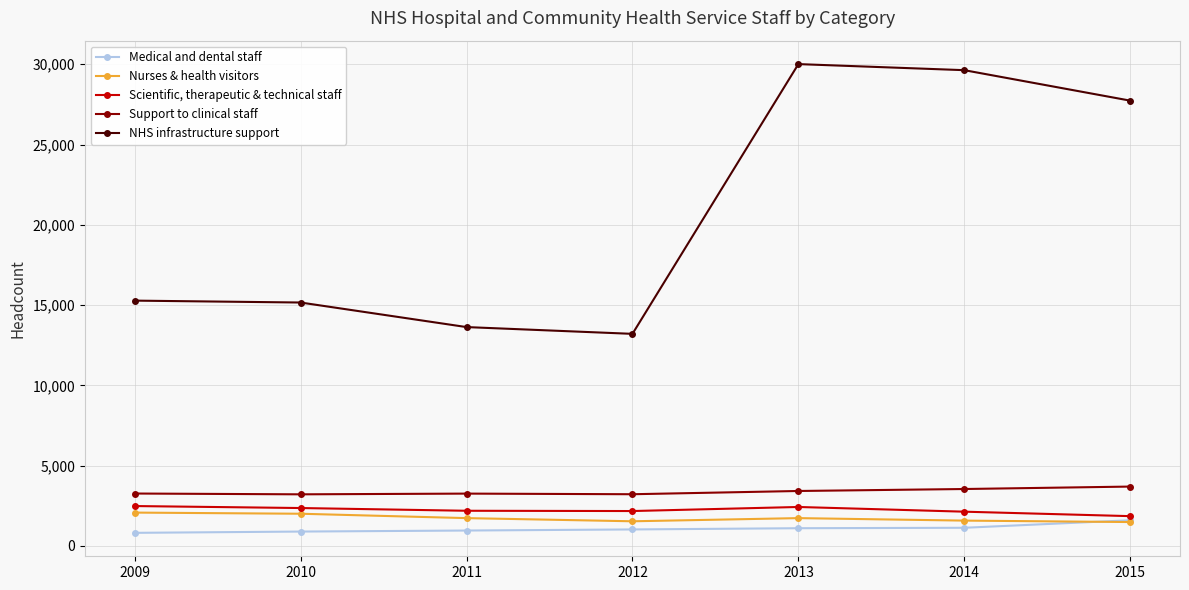

What is the greatest value displayed?

30011